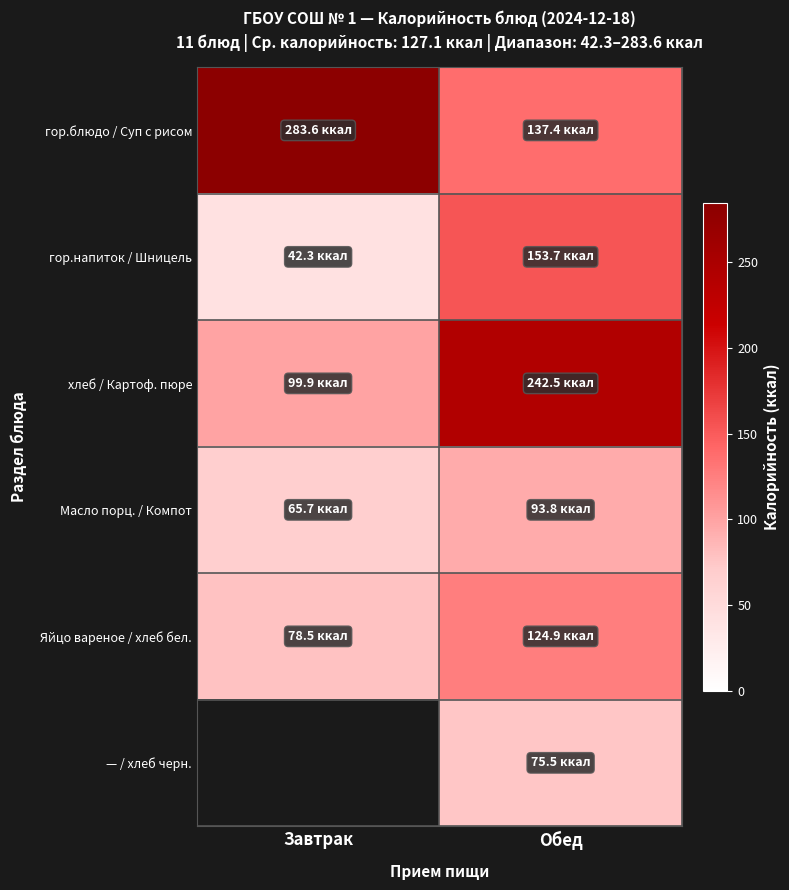

Which series has the widest spread of values?

гор.блюдо / Суп с рисом